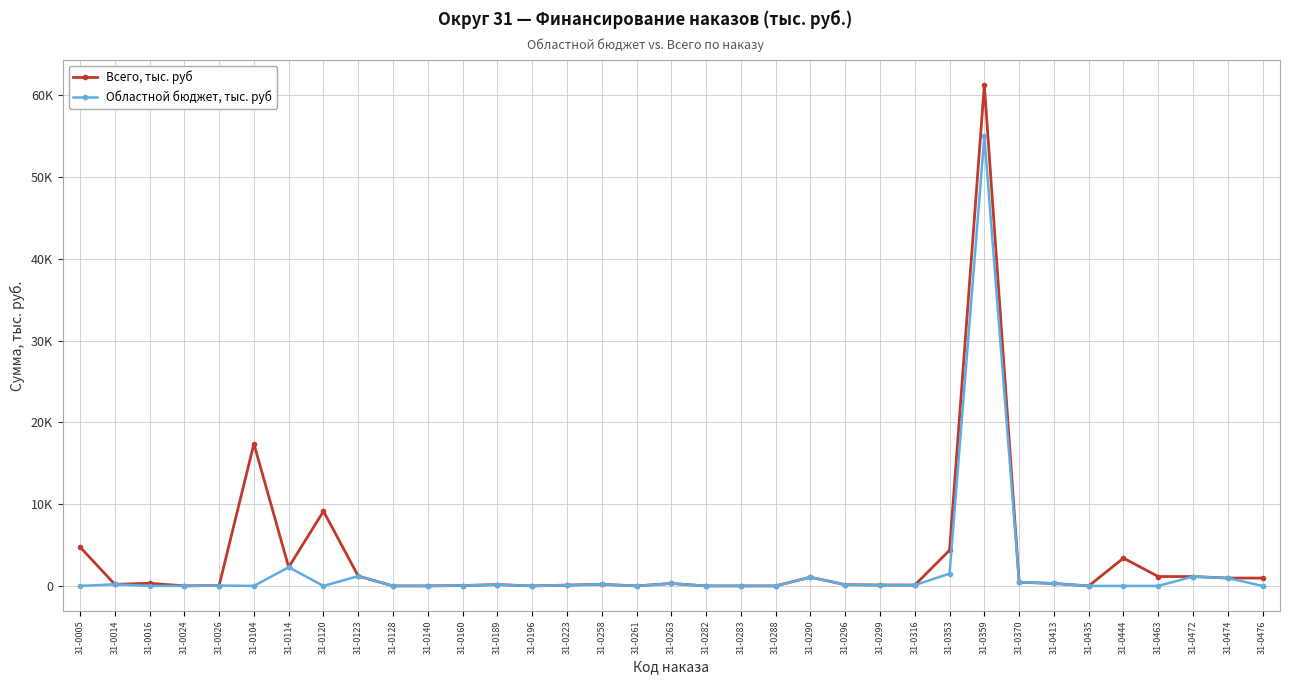

Between 31-0223 and 31-0299, which series saw the biggest shift?

Всего, тыс. руб